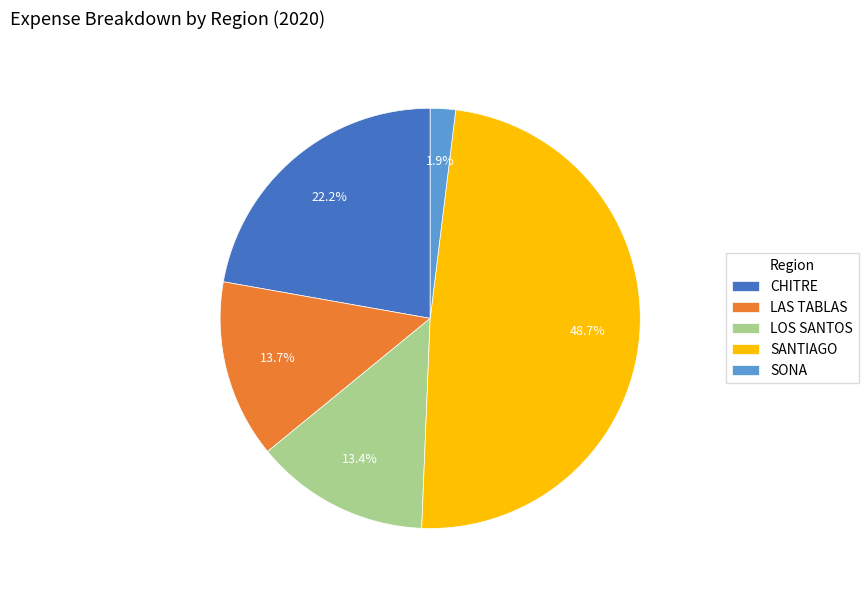

True or false: CHITRE accounts for 22% of the total.

True